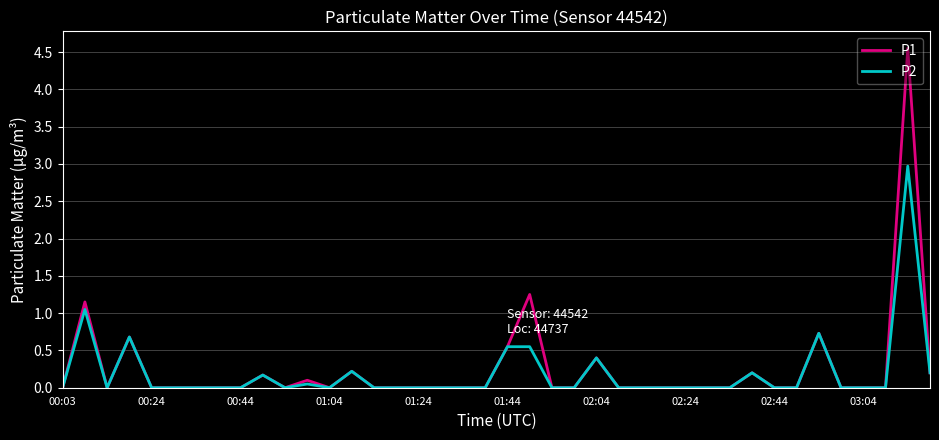

Rank the series by their maximum value, from highest to lowest.

P1, P2